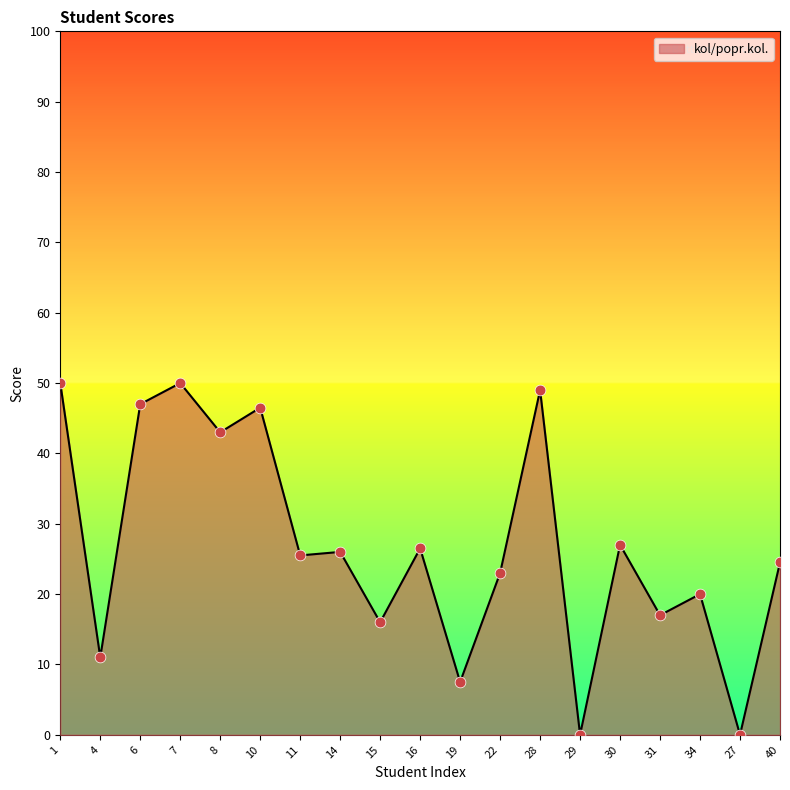

What is the ratio of the value at 4 to the value at 16?

0.4